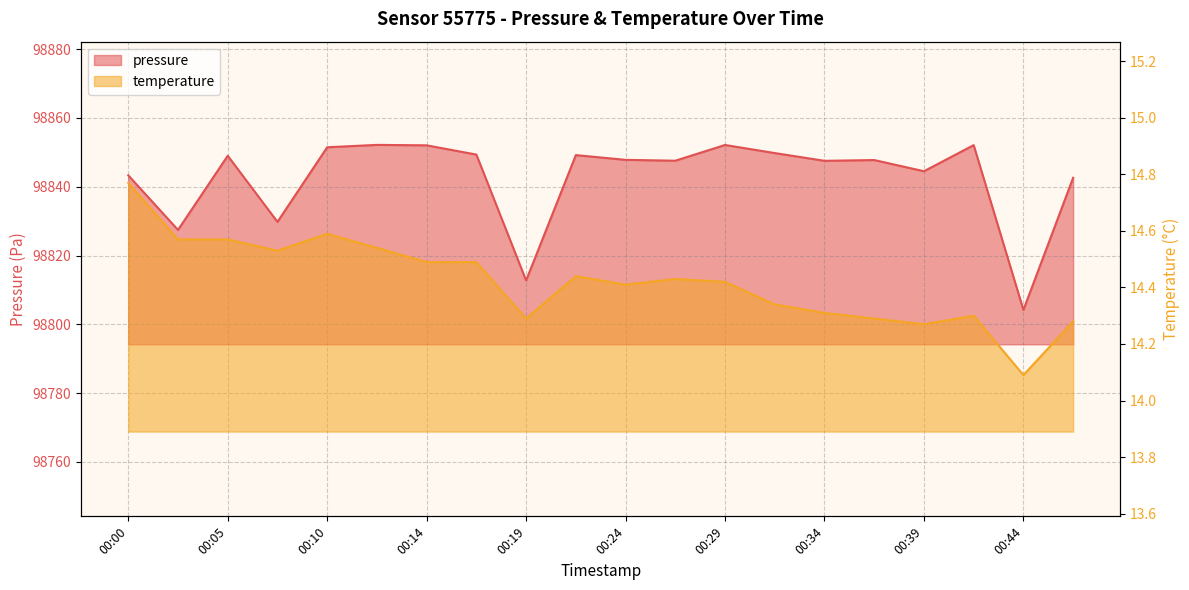

Which category has the highest value across all series?

00:12